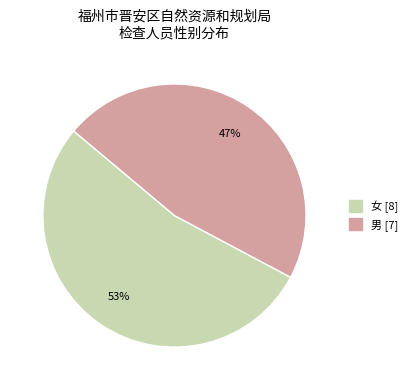

Which slice is the largest?

女